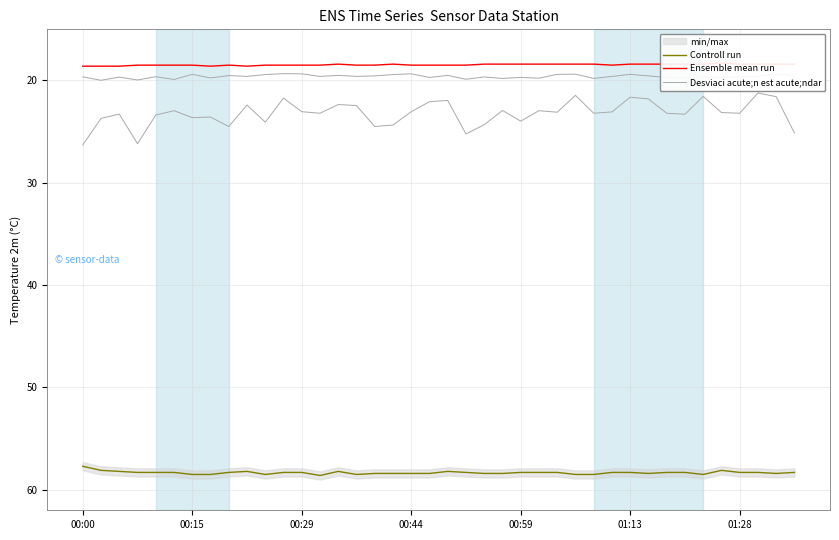

True or false: Controll run has more than 0 points higher than both neighbors.

True